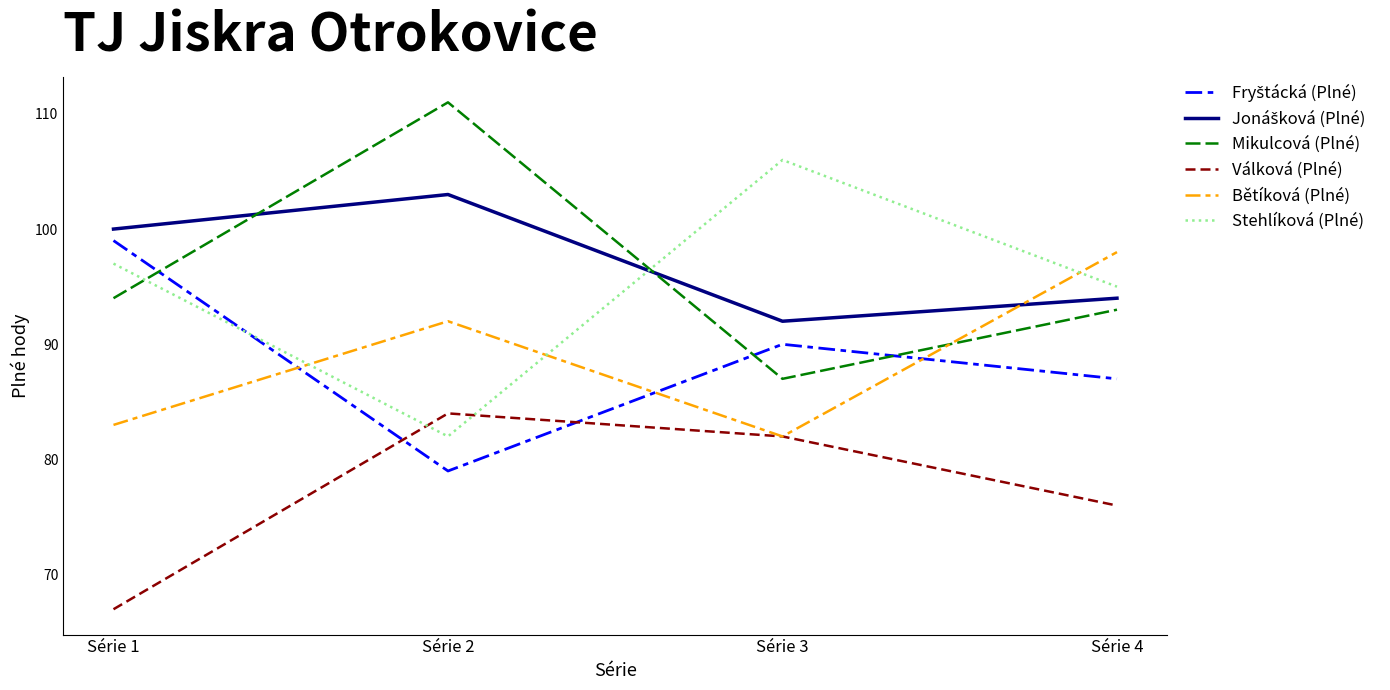

At which category does the chart reach its peak across all series?

Série 2